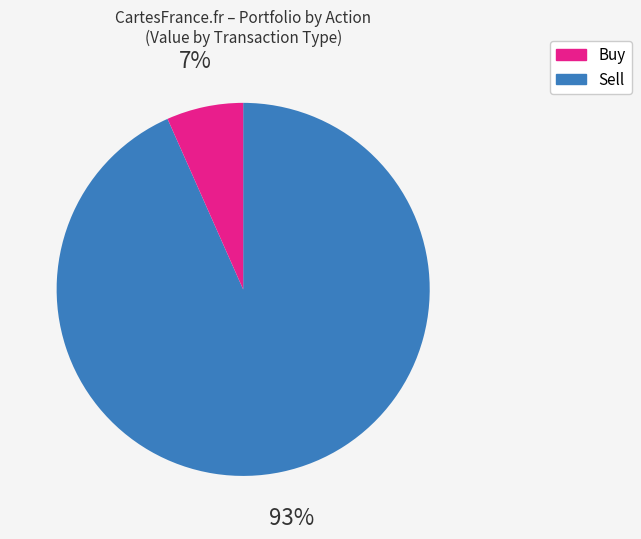

To the nearest percent, what is the average slice percentage?

50%